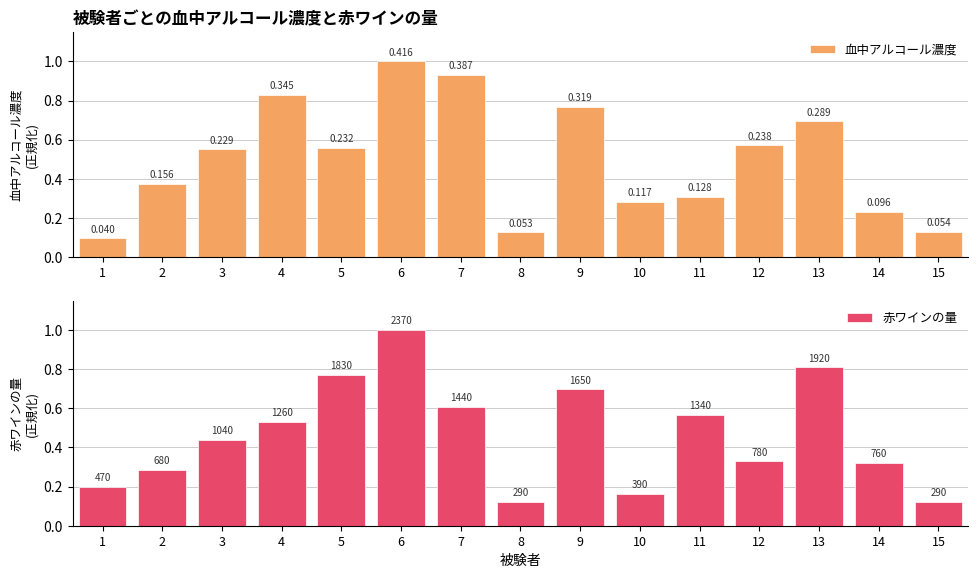

Which category has the lowest value in the 血中アルコール濃度 series?

1